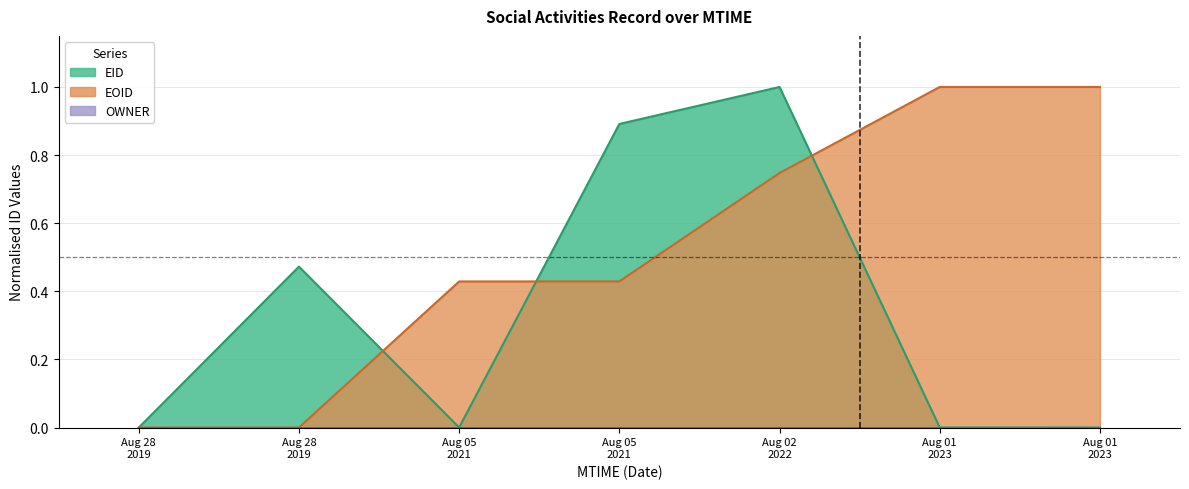

Reading left to right, transcribe all the data shown in this chart.

EID: 0.0	0.5	0.0	0.9	1.0	0.0	0.0
EOID: 0.0	0.0	0.4	0.4	0.7	1.0	1.0